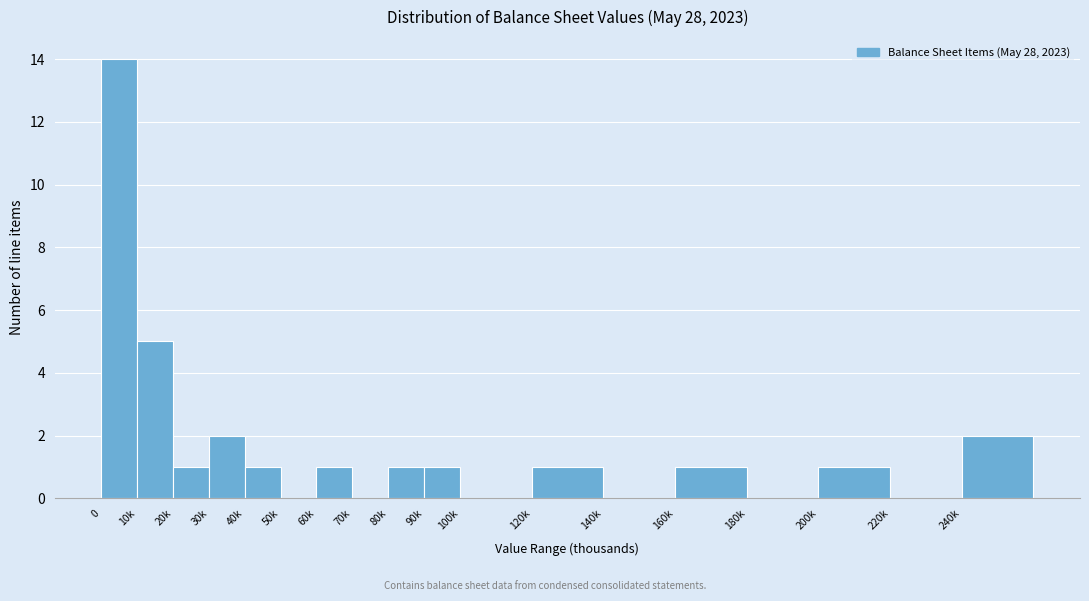

Reading right to left, transcribe all the data shown in this chart.

240k=2	220k=0	200k=1	180k=0	160k=1	140k=0	120k=1	100k=0	90k=1	80k=1	70k=0	60k=1	50k=0	40k=1	30k=2	20k=1	10k=5	0=14